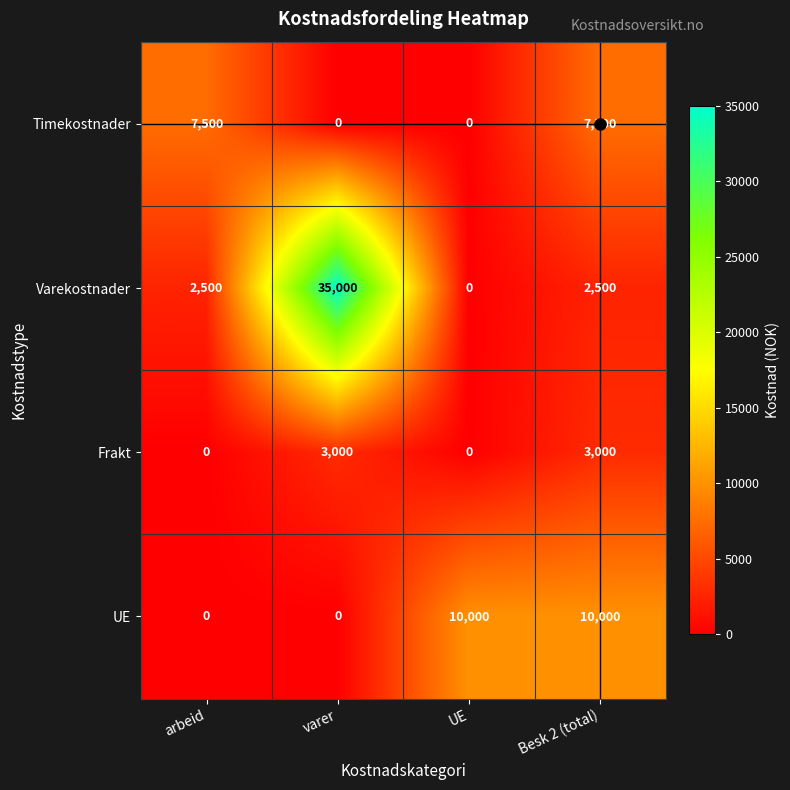

Between arbeid and UE, which series saw the biggest shift?

UE